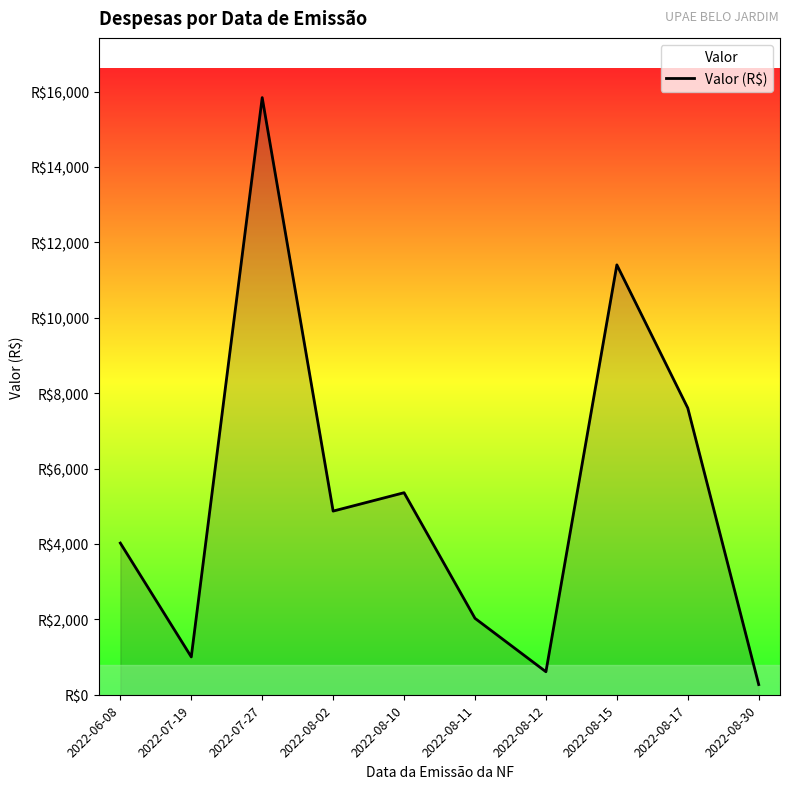

Rank the categories by value from highest to lowest.

2022-07-27, 2022-08-15, 2022-08-17, 2022-08-10, 2022-08-02, 2022-06-08, 2022-08-11, 2022-07-19, 2022-08-12, 2022-08-30